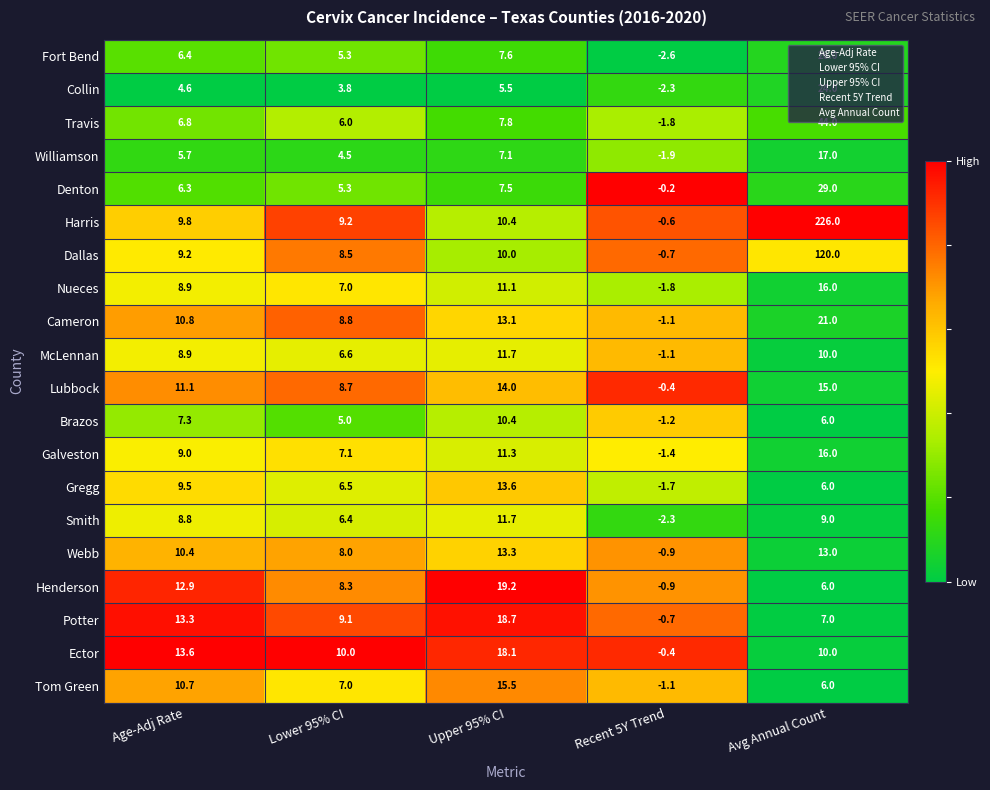

At how many categories does at least one series exceed 0?

4